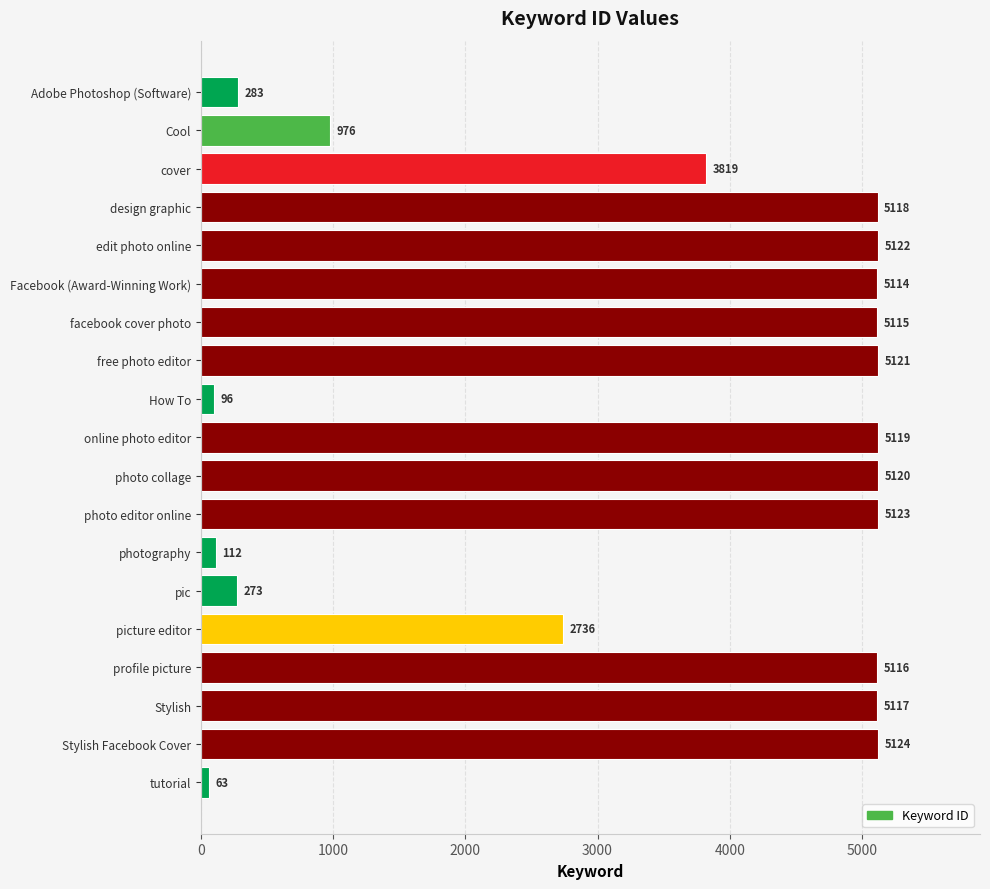

Approximately how many times larger is the value at profile picture compared to photo editor online?

1.0